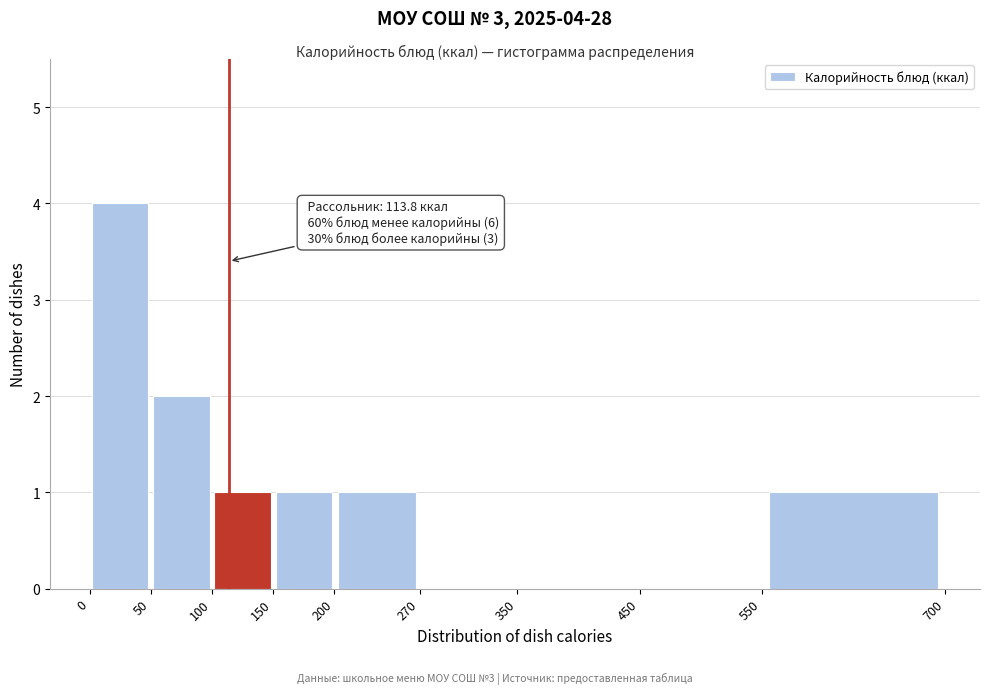

Which range on the x-axis has the tallest bar?

0 to 50